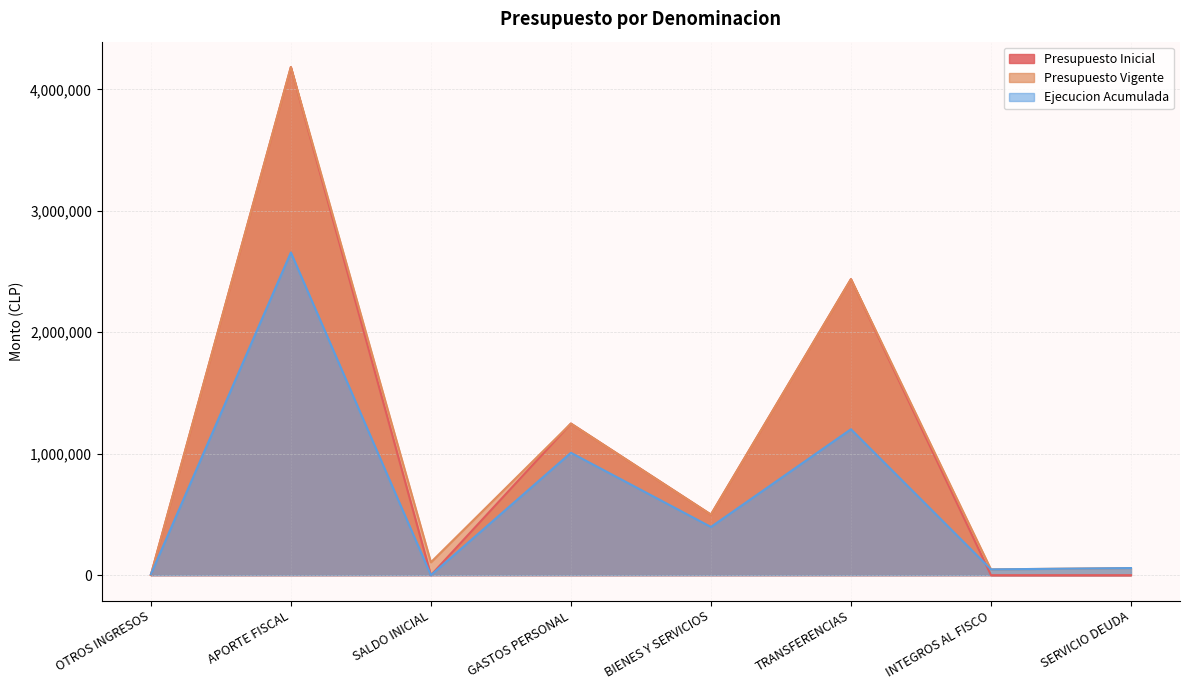

True or false: Presupuesto Inicial and Presupuesto Vigente intersect in this chart.

False